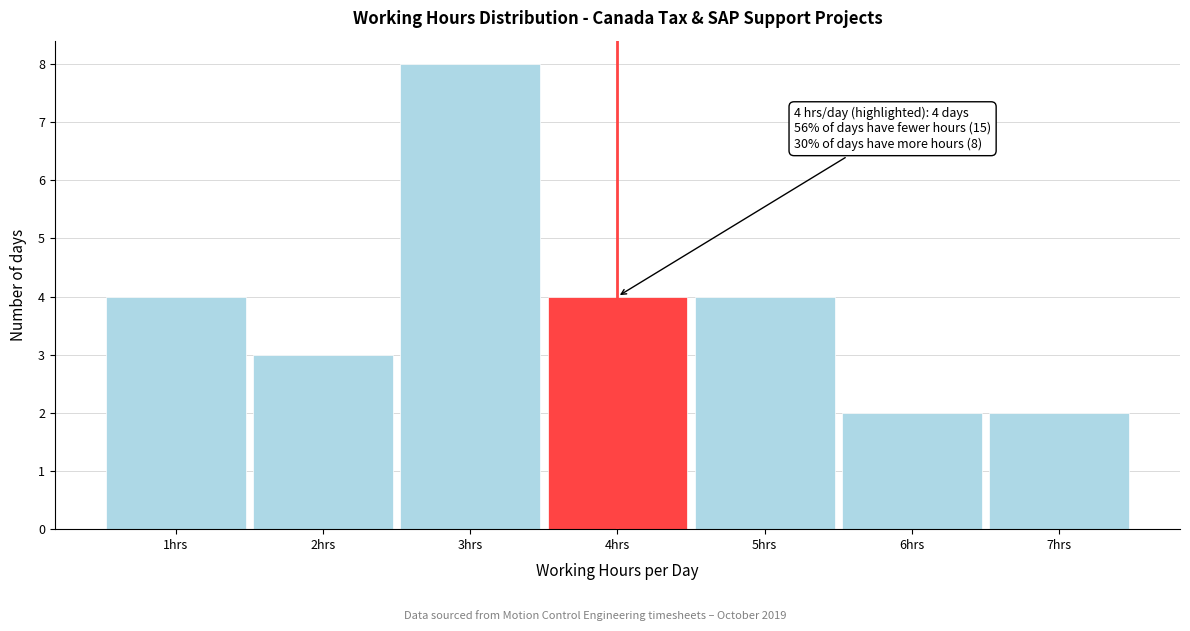

Which range on the x-axis has the tallest bar?

2.5 to 3.5